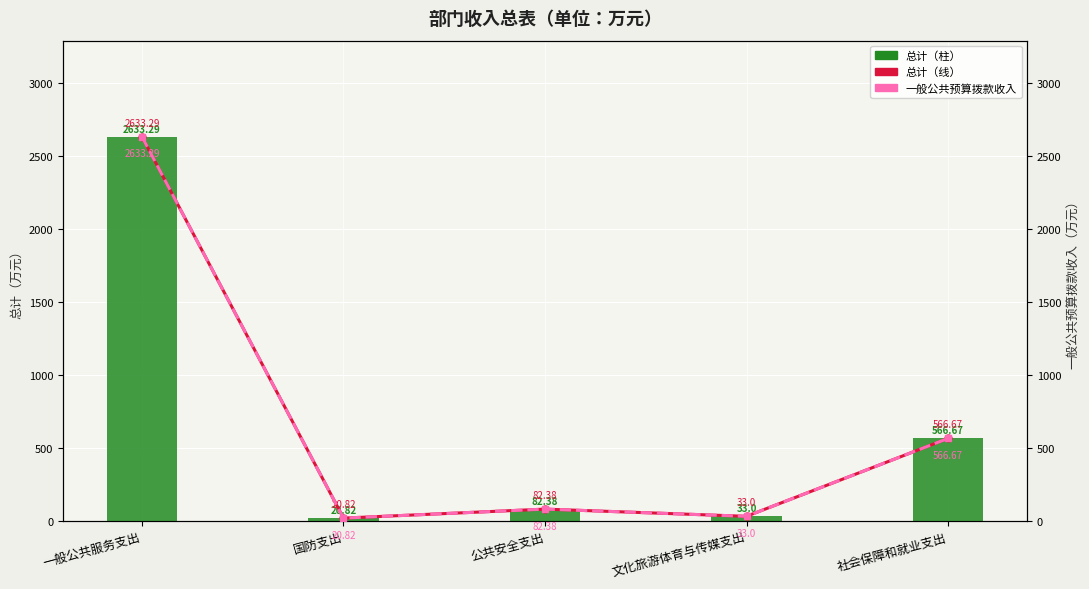

The value of 总计 at 一般公共服务支出 is 2633.3. True or false?

True